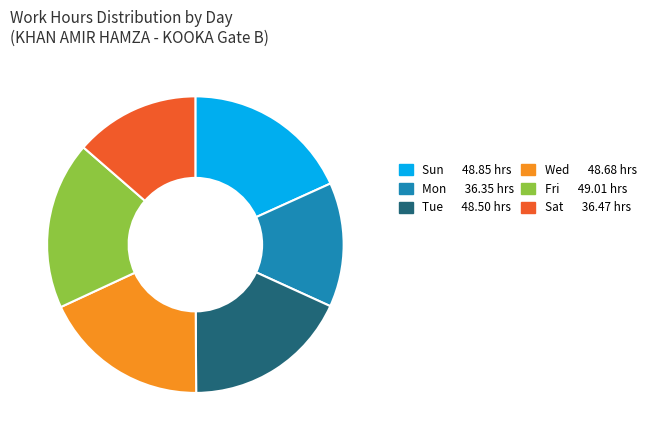

Does any single category account for the majority?

No